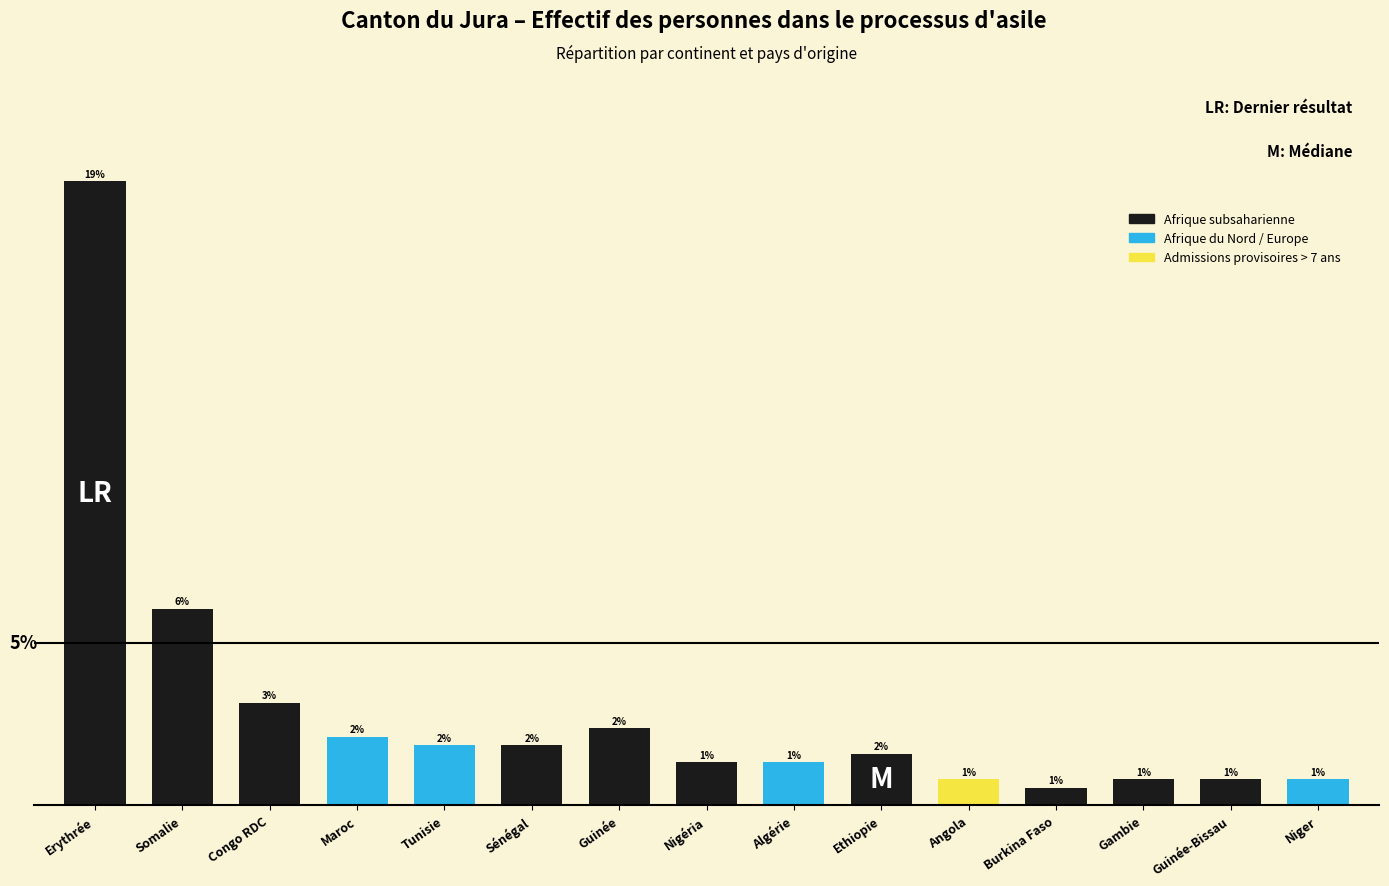

At which label is the value closest to 37?

Somalie